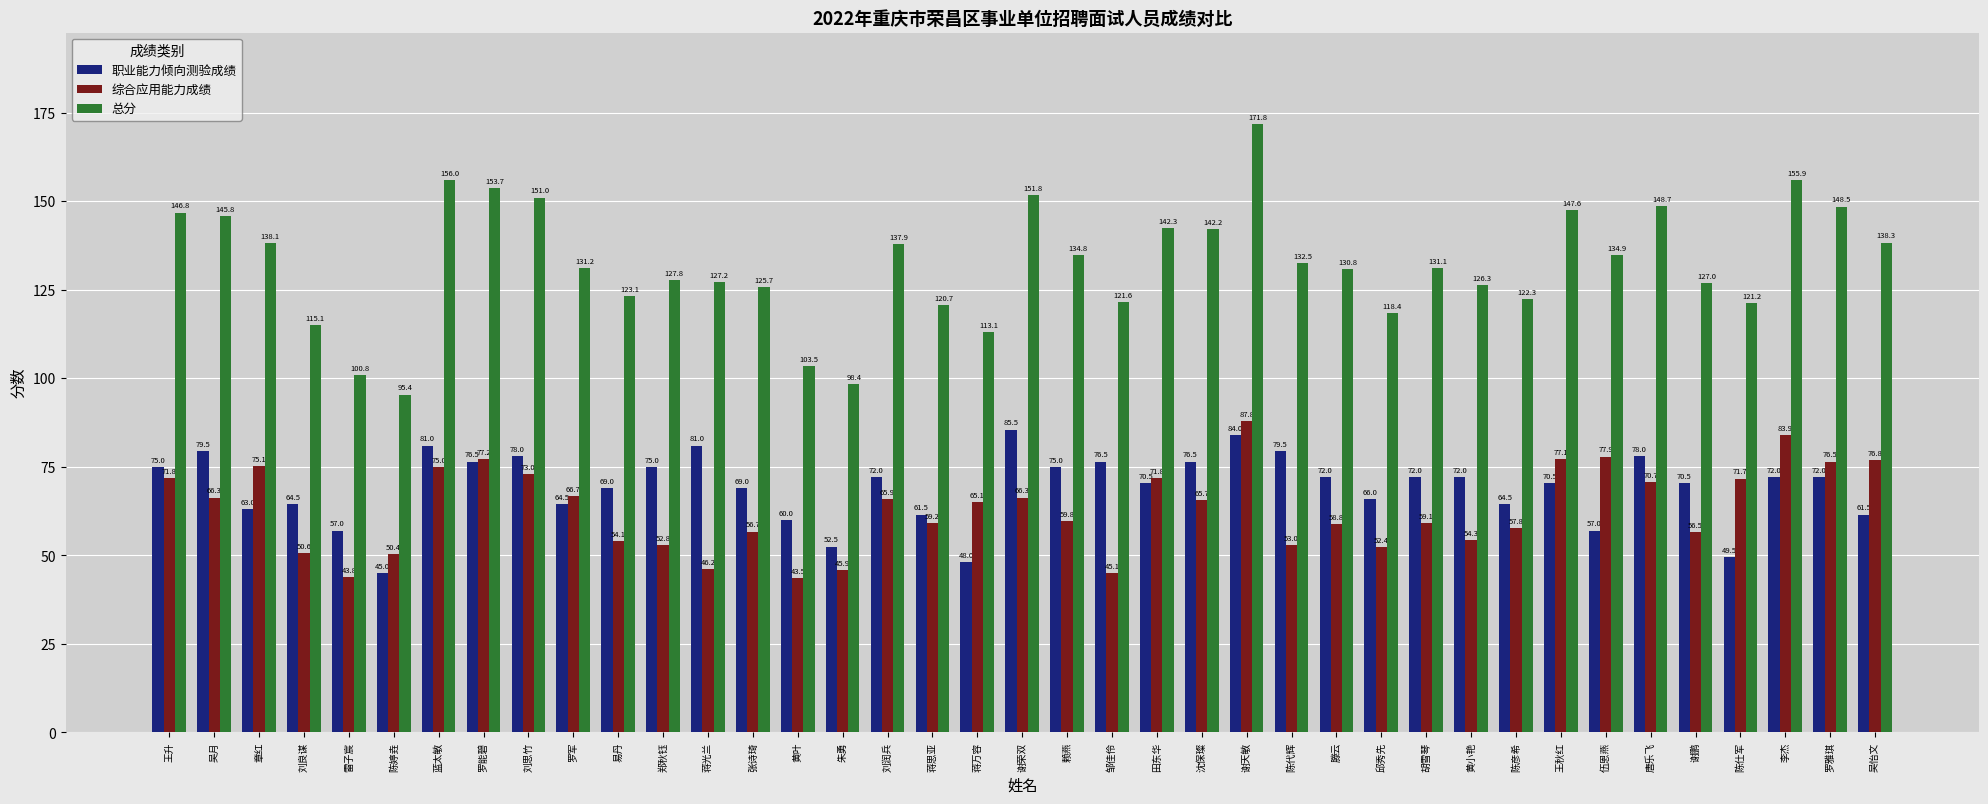

How many data points in 职业能力倾向测验成绩 are less than 72?

19